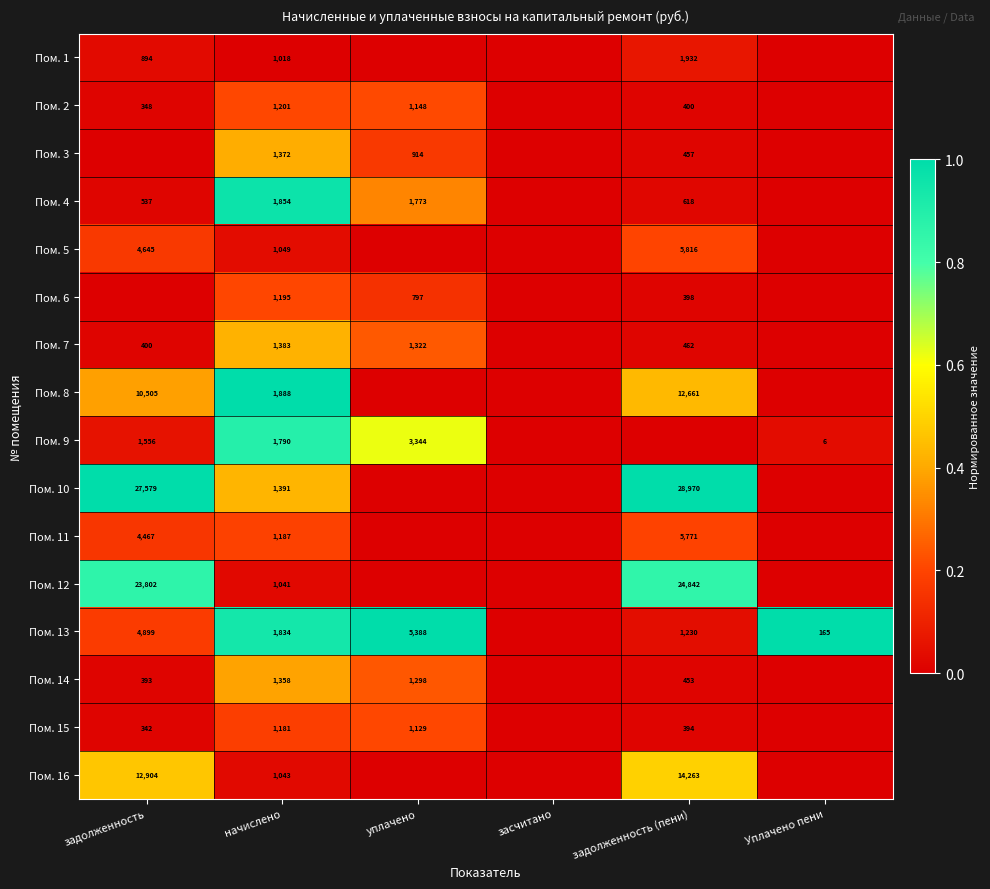

True or false: Пом. 15 has a value of 1129 at уплачено.

True